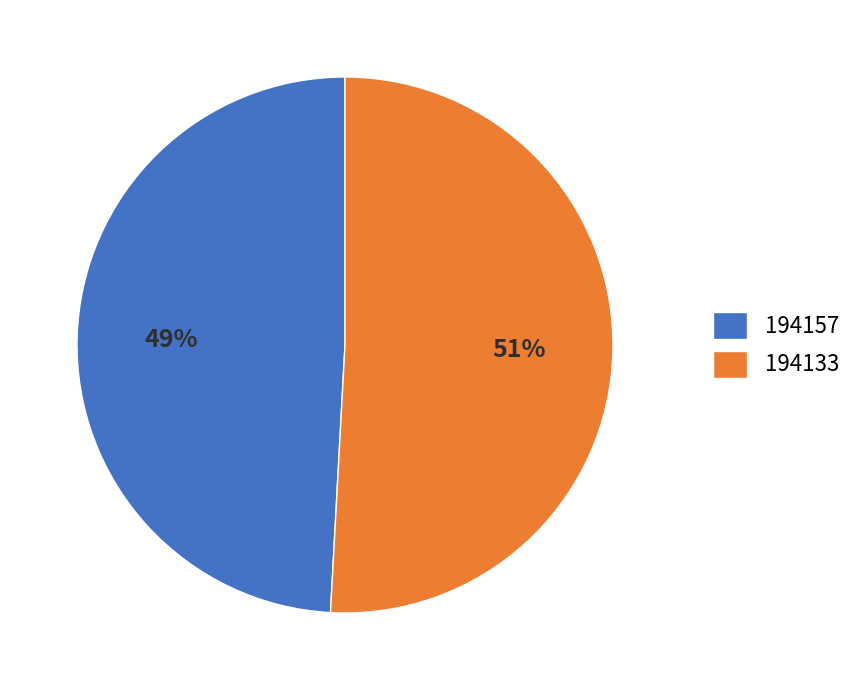

Which slice represents more than half of the pie?

194133